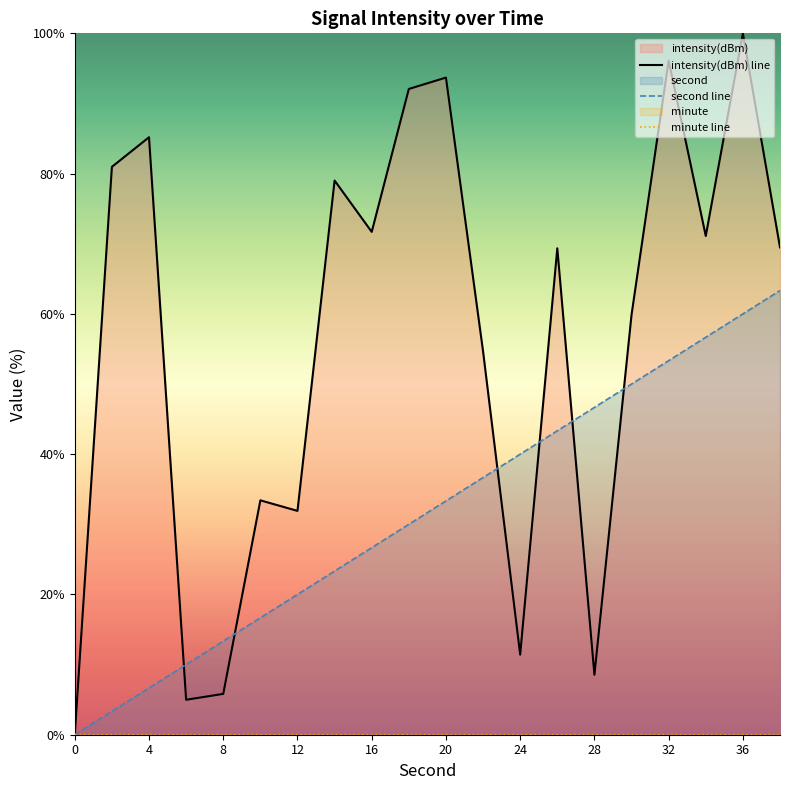

At how many categories does at least one series exceed 20?

17